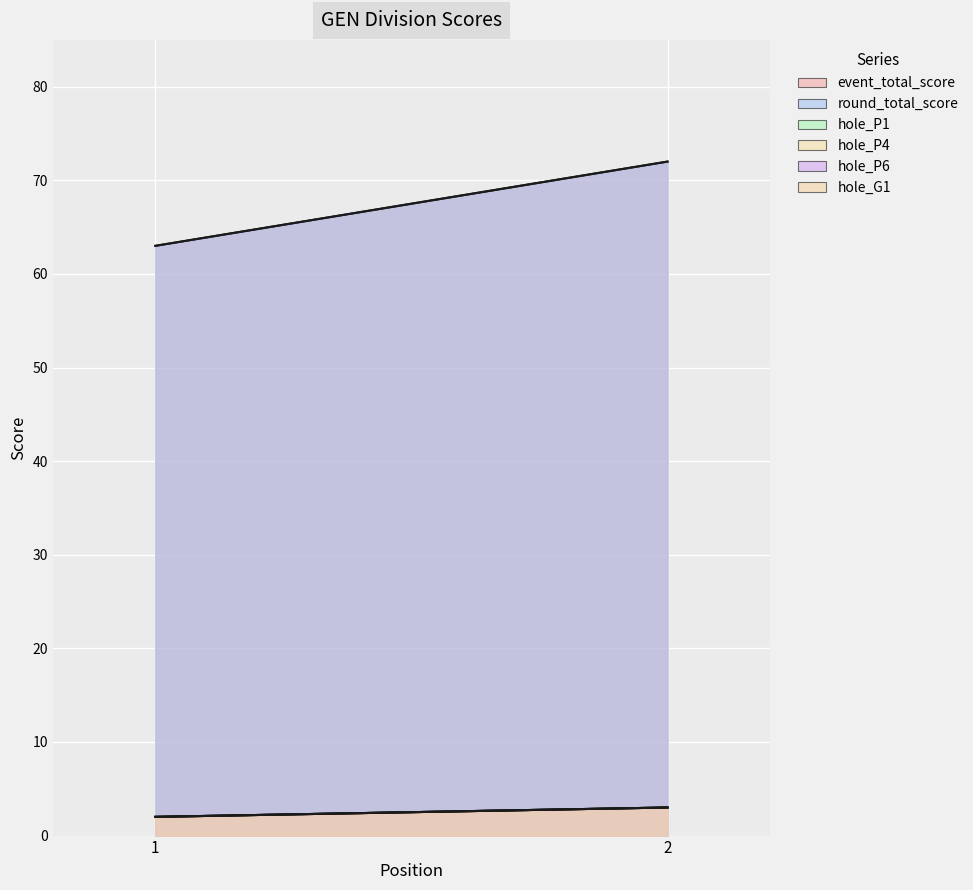

Reading left to right, transcribe all the data shown in this chart.

event_total_score: 1=63	2=72
round_total_score: 1=63	2=72
hole_P1: 1=2	2=3
hole_P4: 1=2	2=3
hole_P6: 1=2	2=3
hole_G1: 1=2	2=3